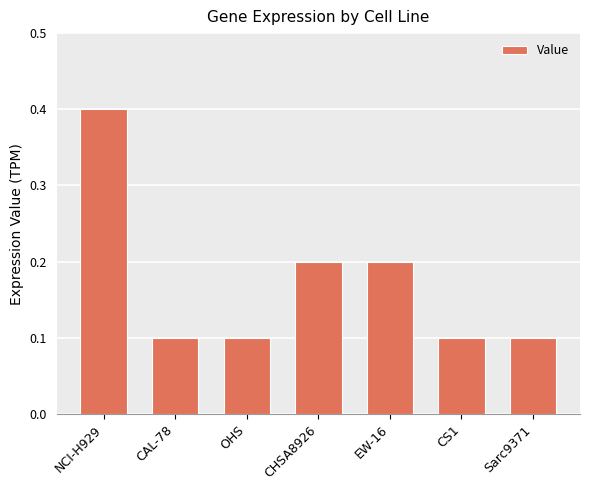

What is the sum of the values at CHSA8926 and Sarc9371?

0.3